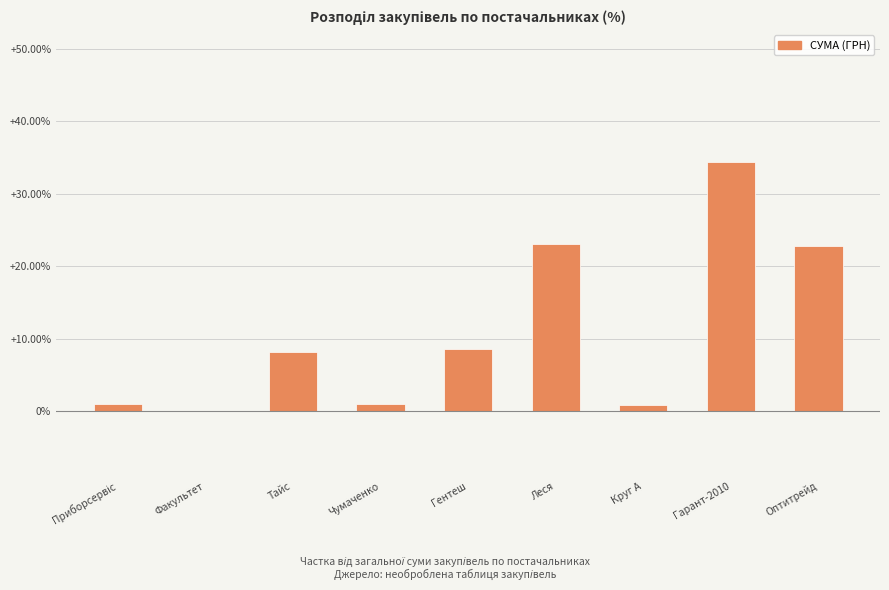

What is the ratio of the value at Леся to the value at Гентеш?

2.7